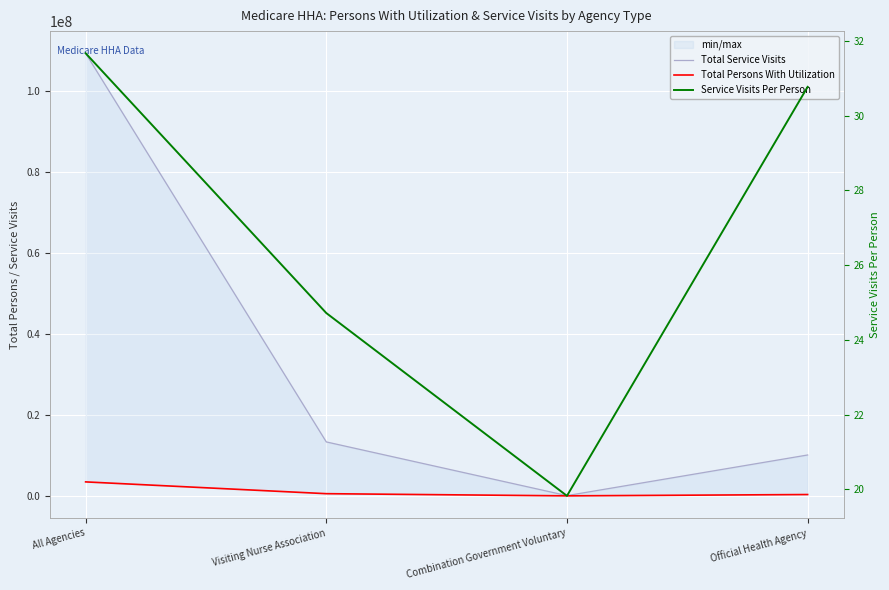

Which has a higher value, Combination Government Voluntary or Visiting Nurse Association?

Visiting Nurse Association